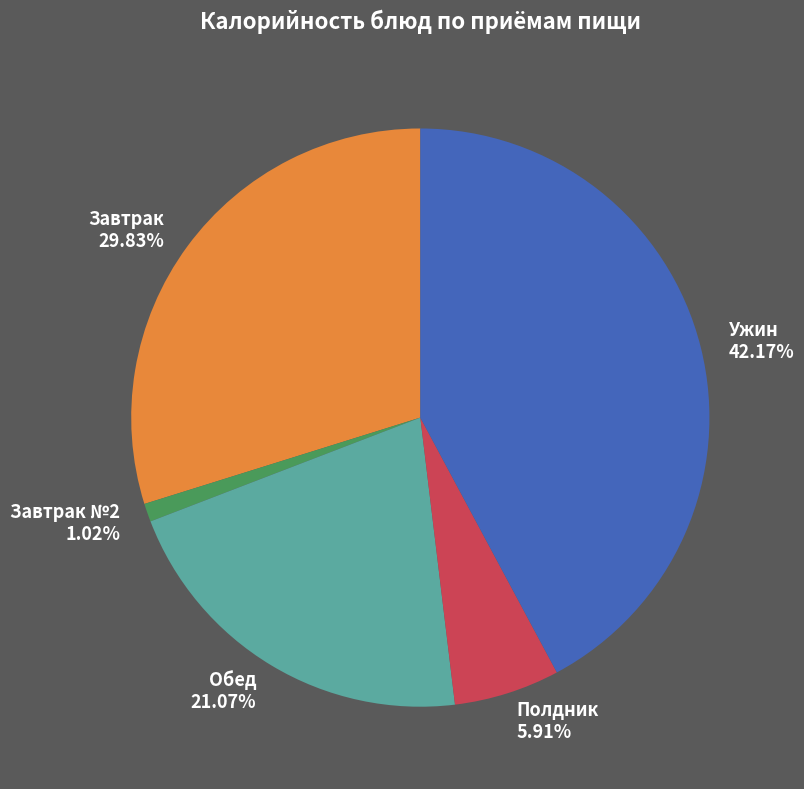

Rank the categories by value from lowest to highest.

Завтрак №2 1.02%, Полдник 5.91%, Обед 21.07%, Завтрак 29.83%, Ужин 42.17%